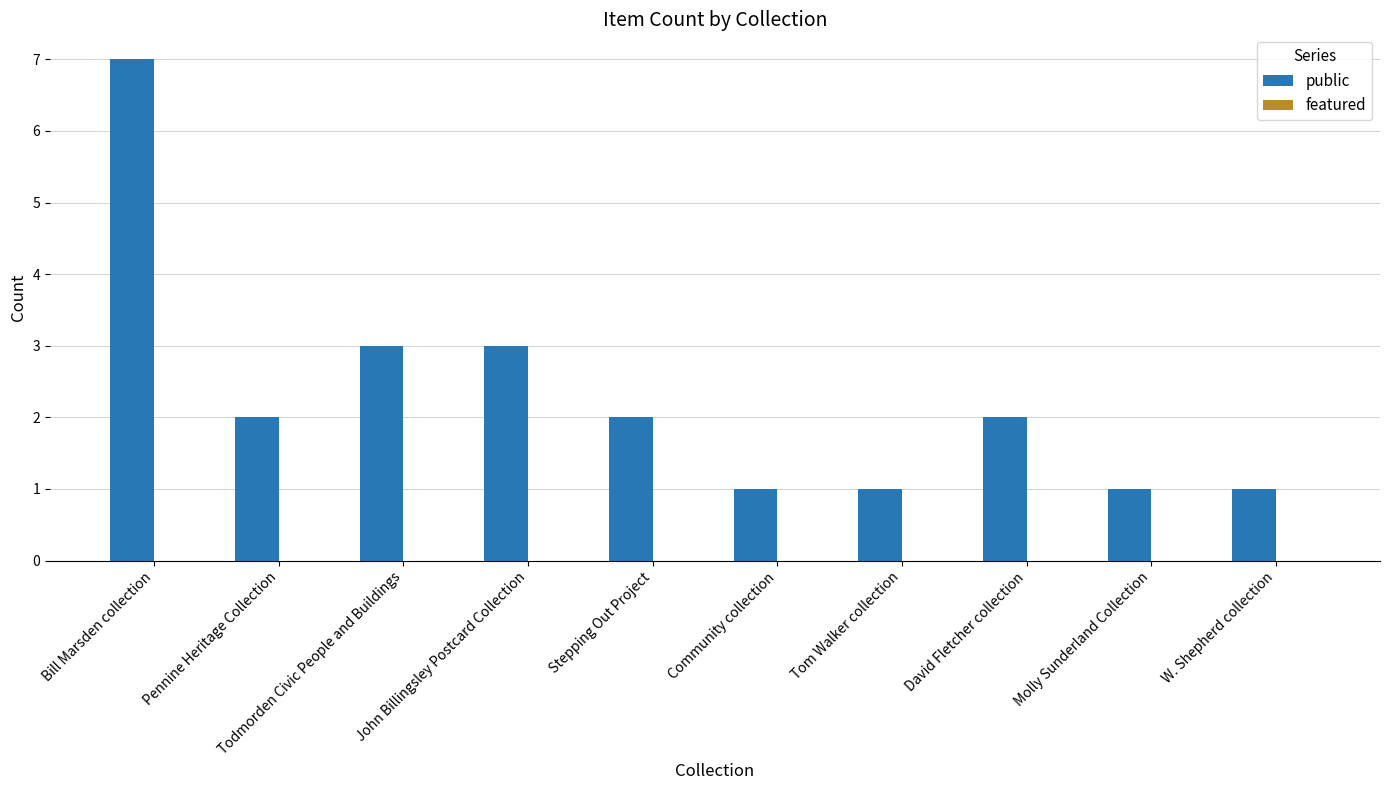

True or false: the data shows 3 at John Billingsley Postcard Collection.

True